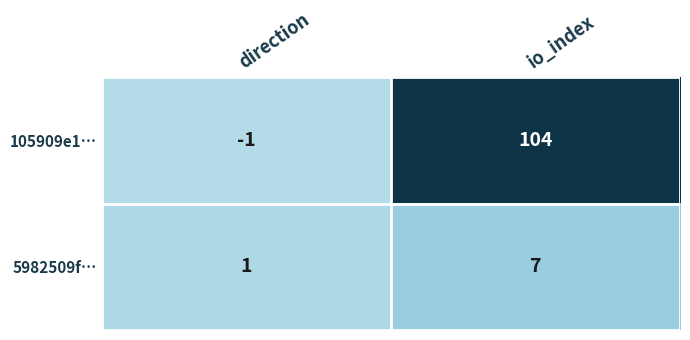

Rank the series by their average value, from lowest to highest.

5982509f…, 105909e1…